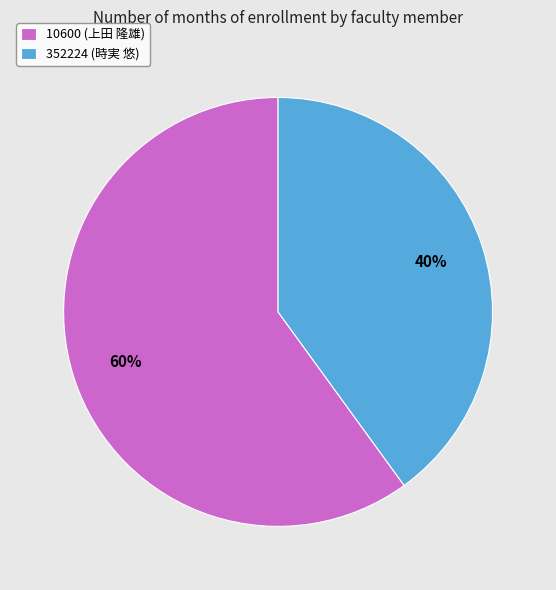

To the nearest percent, what is the average slice percentage?

50%